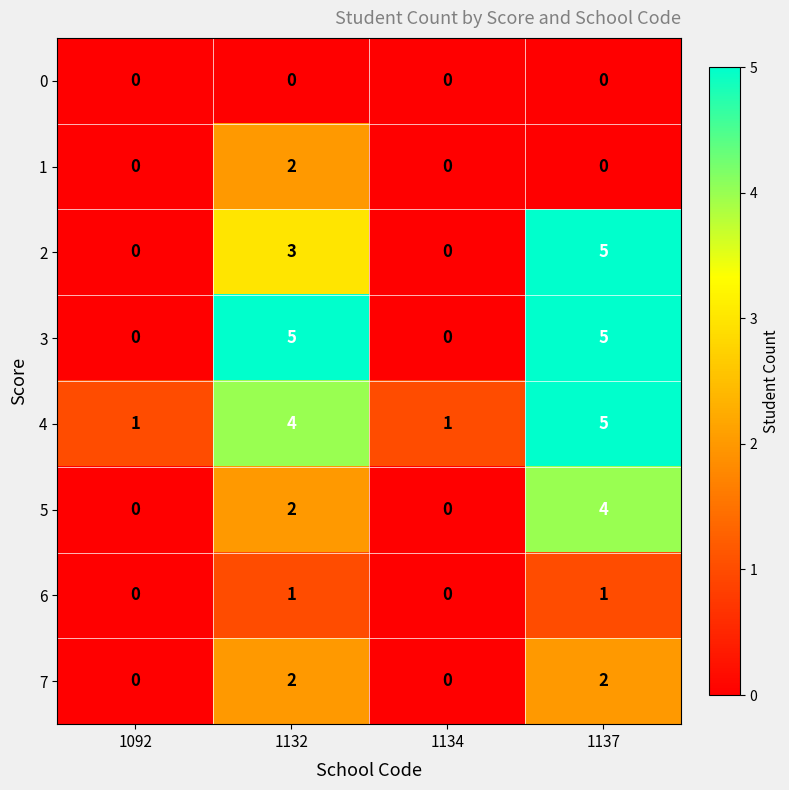

The value of 5 at 1132 is 2. True or false?

True